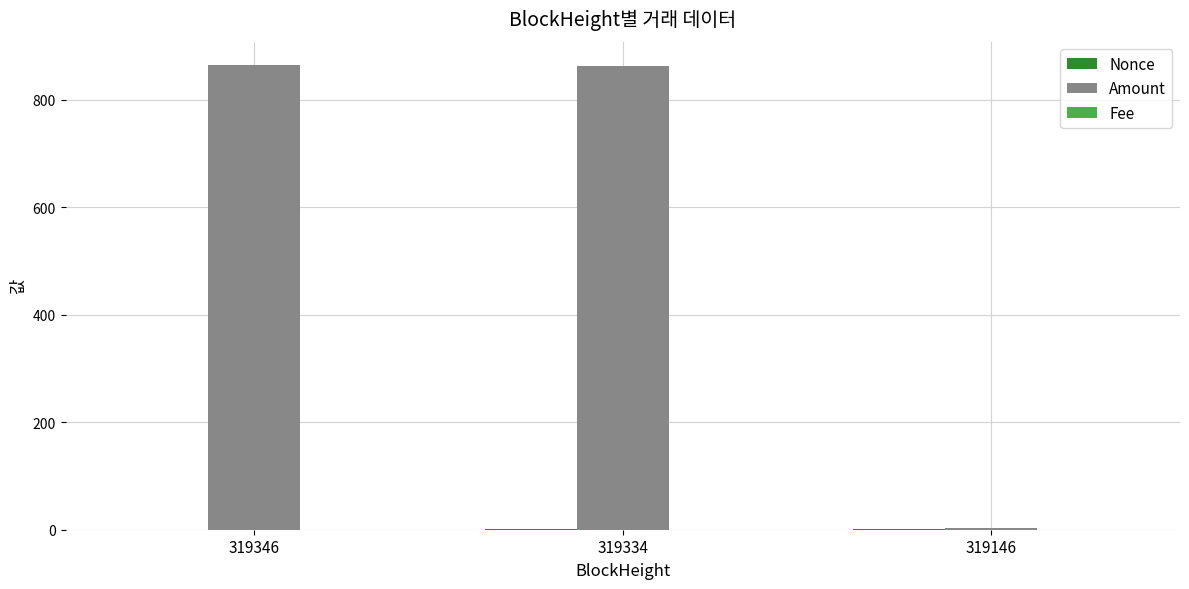

How many data points does each series have?

3